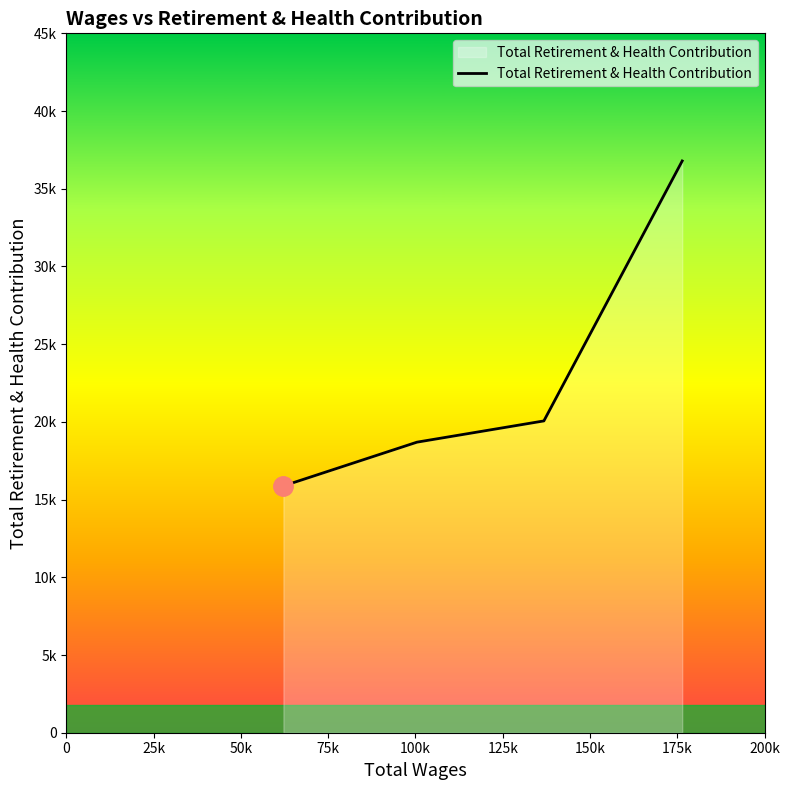

Reading left to right, transcribe all the data shown in this chart.

15880	18695	20062	36788